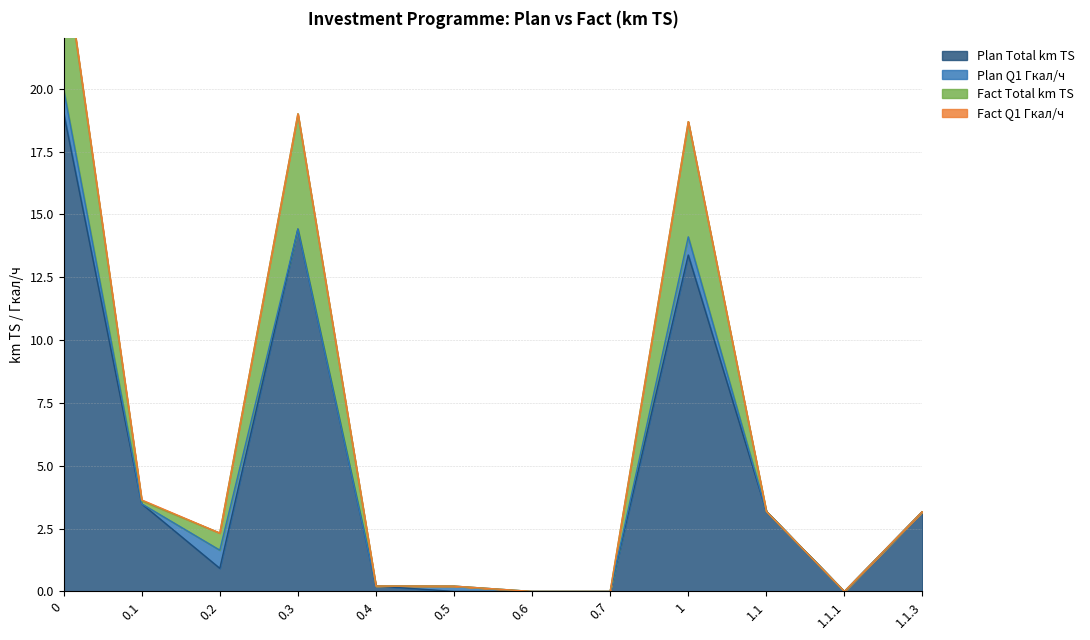

The value of Plan Total km TS at 0.3 is 4.3. True or false?

False